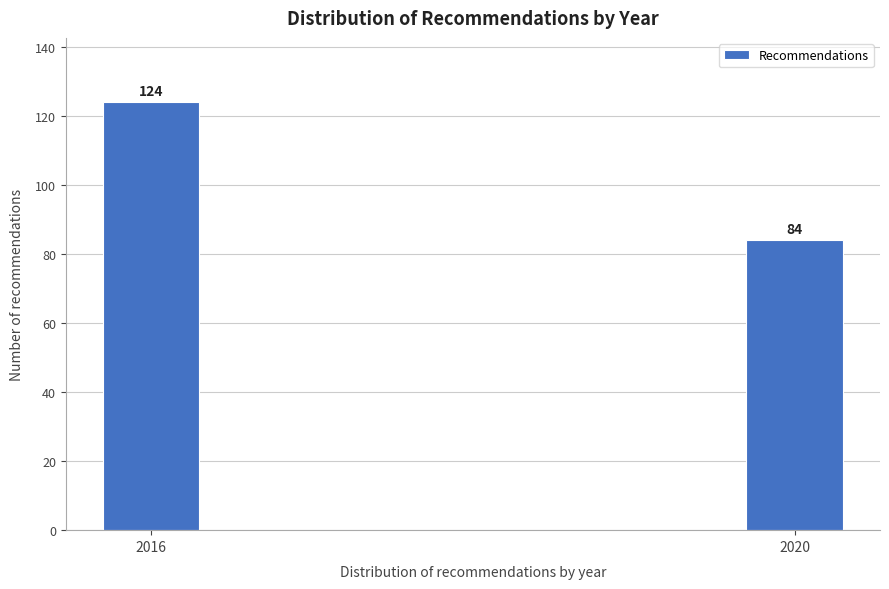

Reading left to right, list all the values displayed in this chart.

124	84